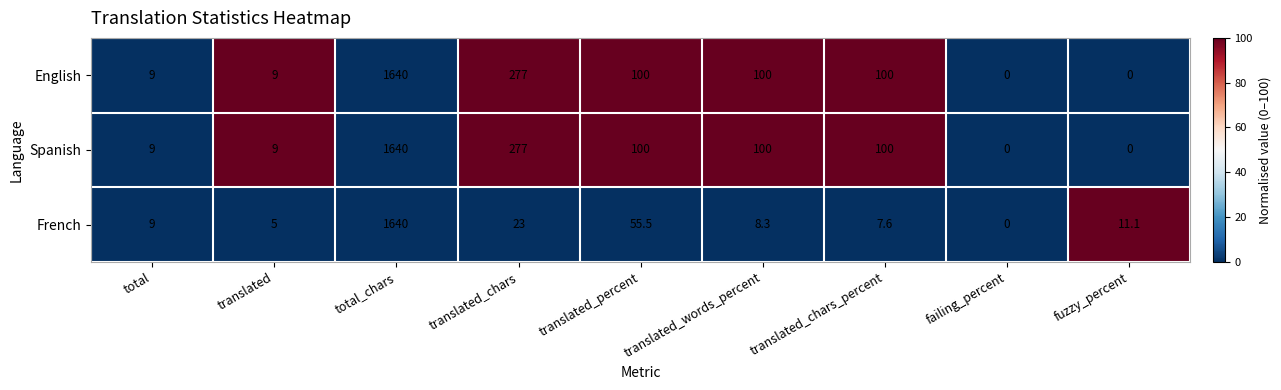

Is the value of English at translated_words_percent greater than the value of Spanish at failing_percent?

Yes